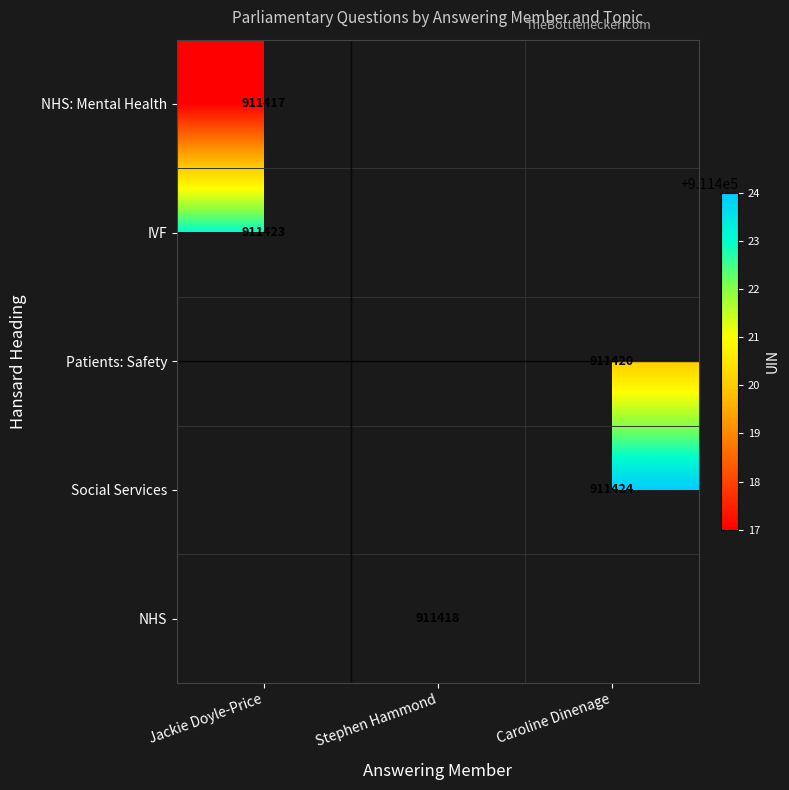

What is the smallest value displayed?

911417.0